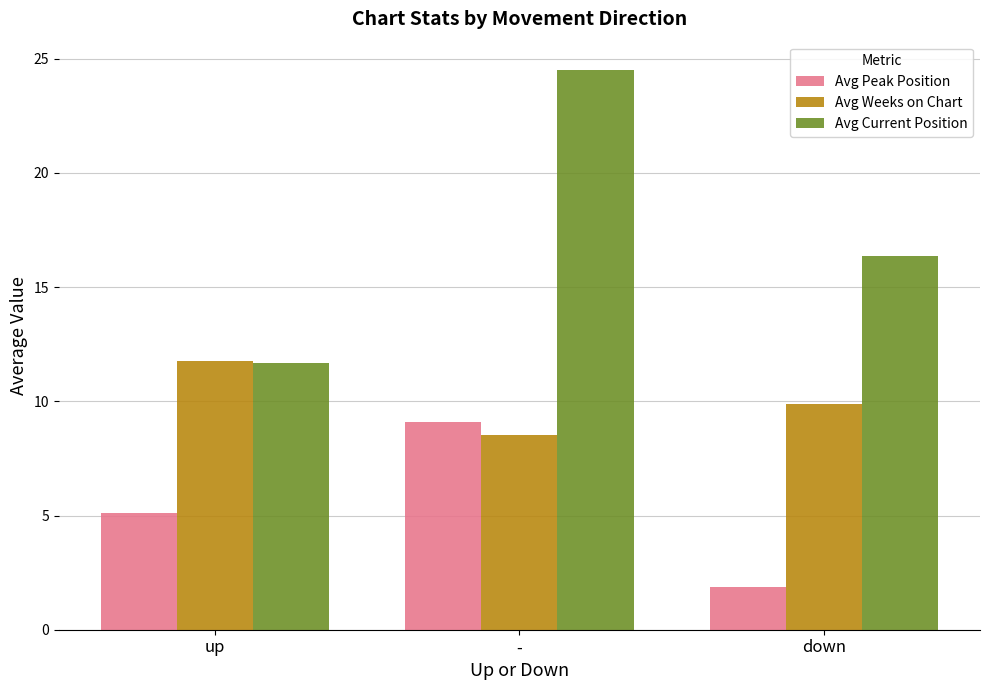

What is the label of the 1st bar from the right?

down